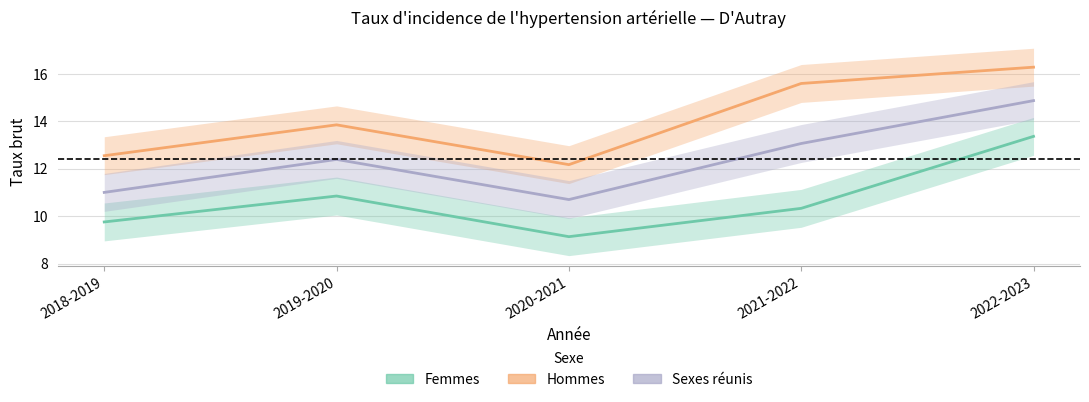

What is the total value across all series at 2018-2019?

33.3